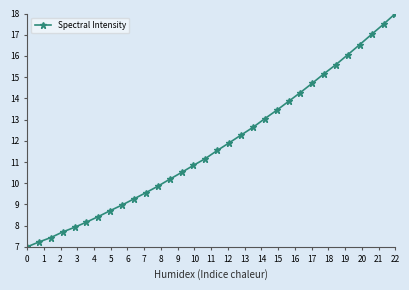

Reading left to right, extract all data points from this chart.

7.0	7.2	7.4	7.7	7.9	8.2	8.4	8.7	9.0	9.3	9.6	9.9	10.2	10.5	10.8	11.2	11.5	11.9	12.3	12.6	13.0	13.4	13.9	14.3	14.7	15.2	15.6	16.1	16.5	17.0	17.5	18.0